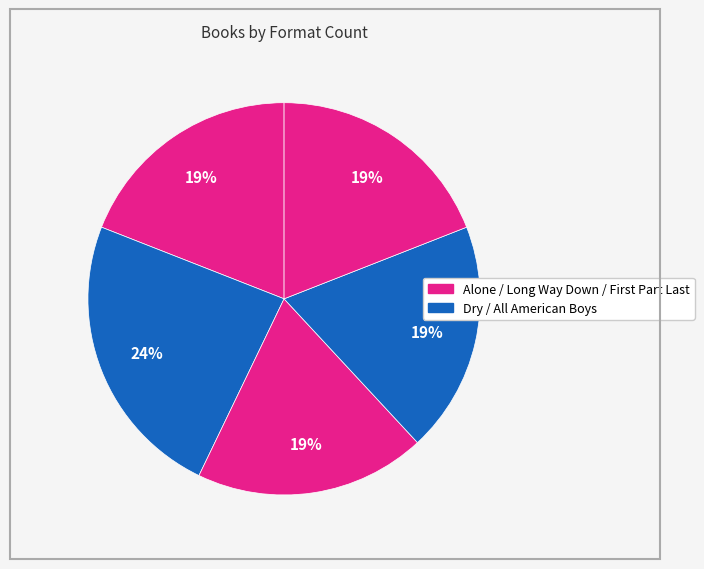

Count the number of slices in the pie.

5